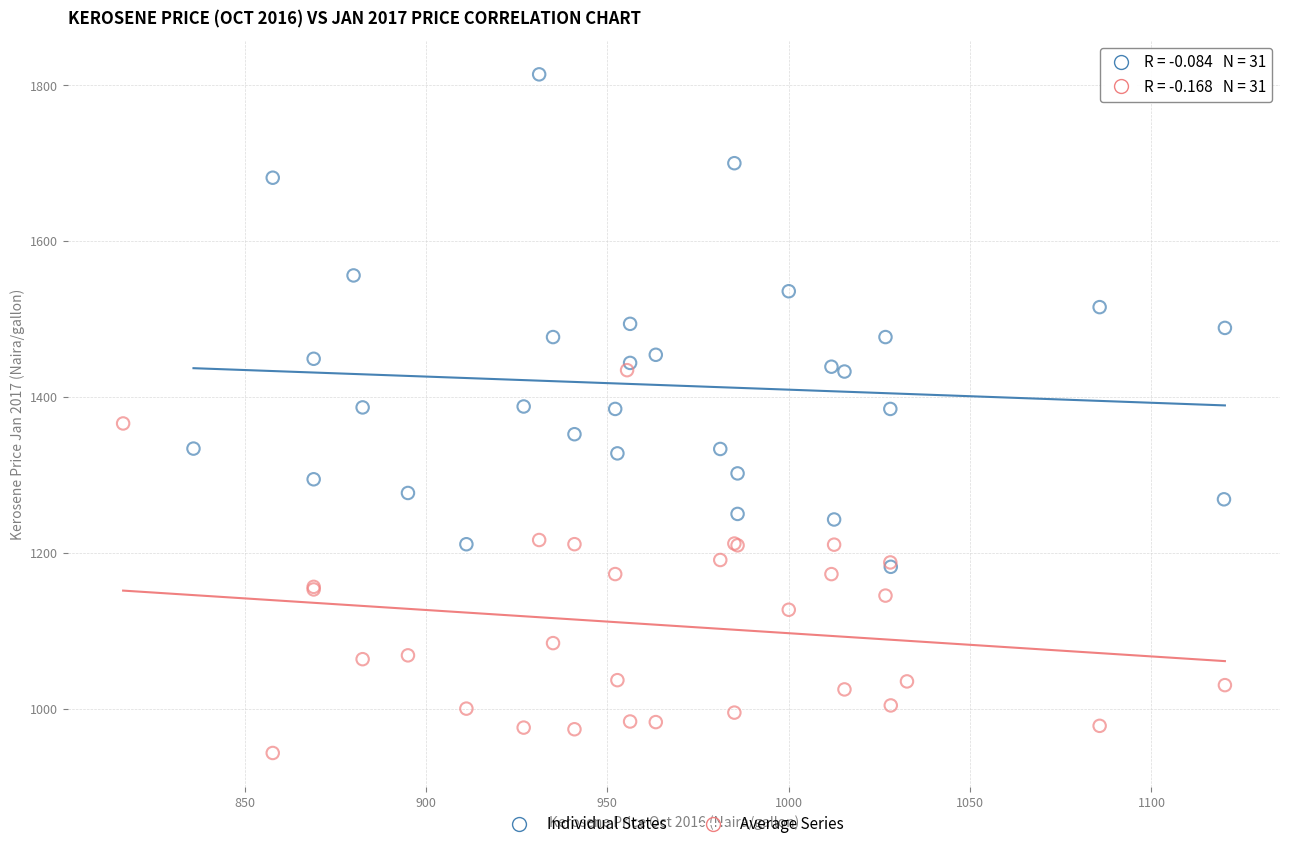

Which series reaches the minimum Y coordinate?

Average Series